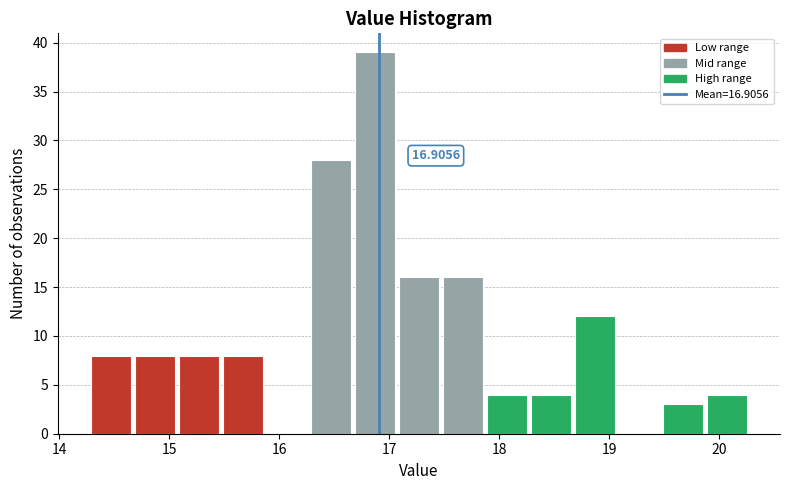

Which range on the x-axis has the tallest bar?

16.67 to 17.07